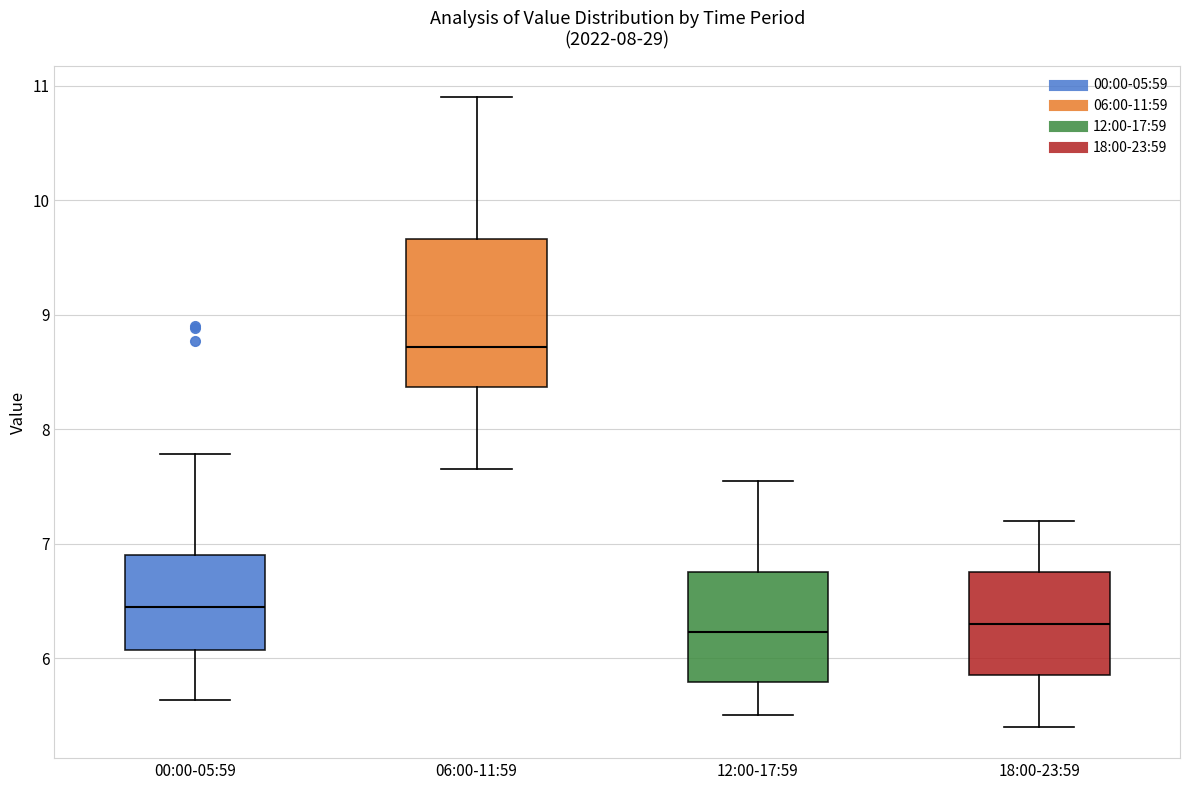

Where is the lower edge of the box for 12:00-17:59 on the y-axis? The values are not printed on the chart, so give them approximately, as read against the axis.

5.8